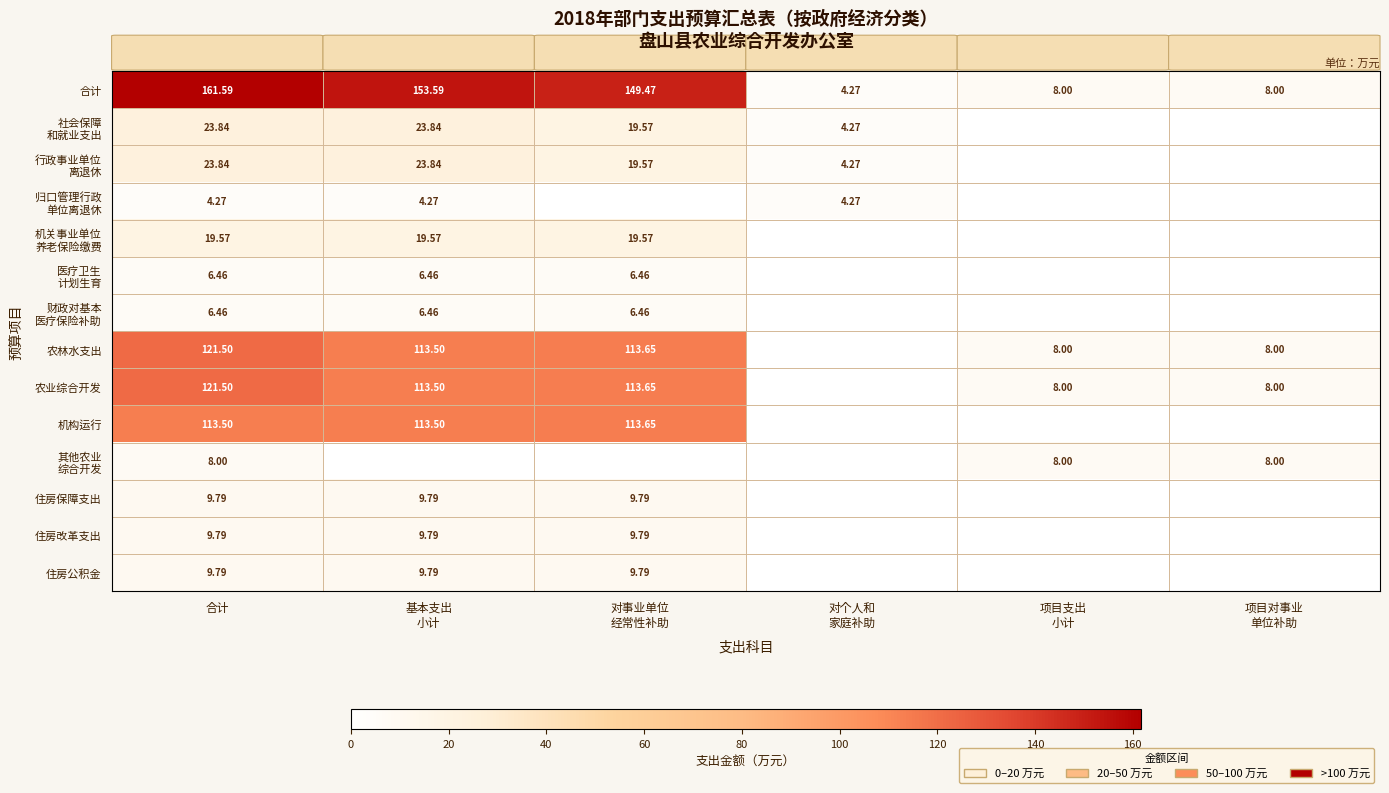

How many values in 医疗卫生 计划生育 are above zero?

3